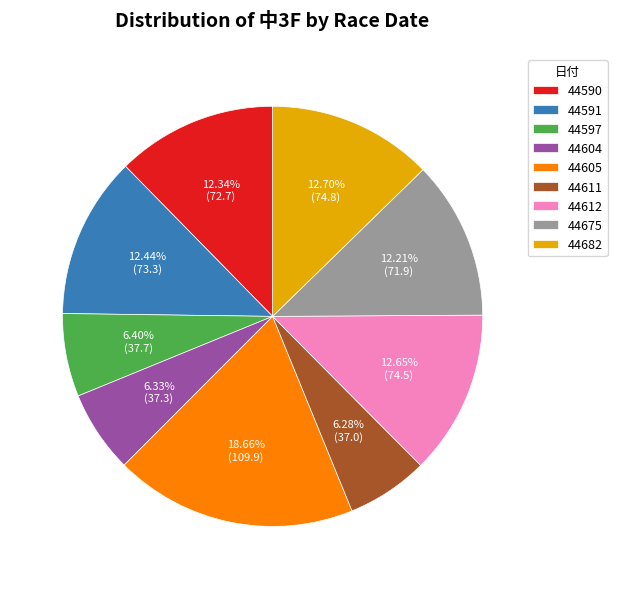

What is the largest slice in the pie chart?

44605